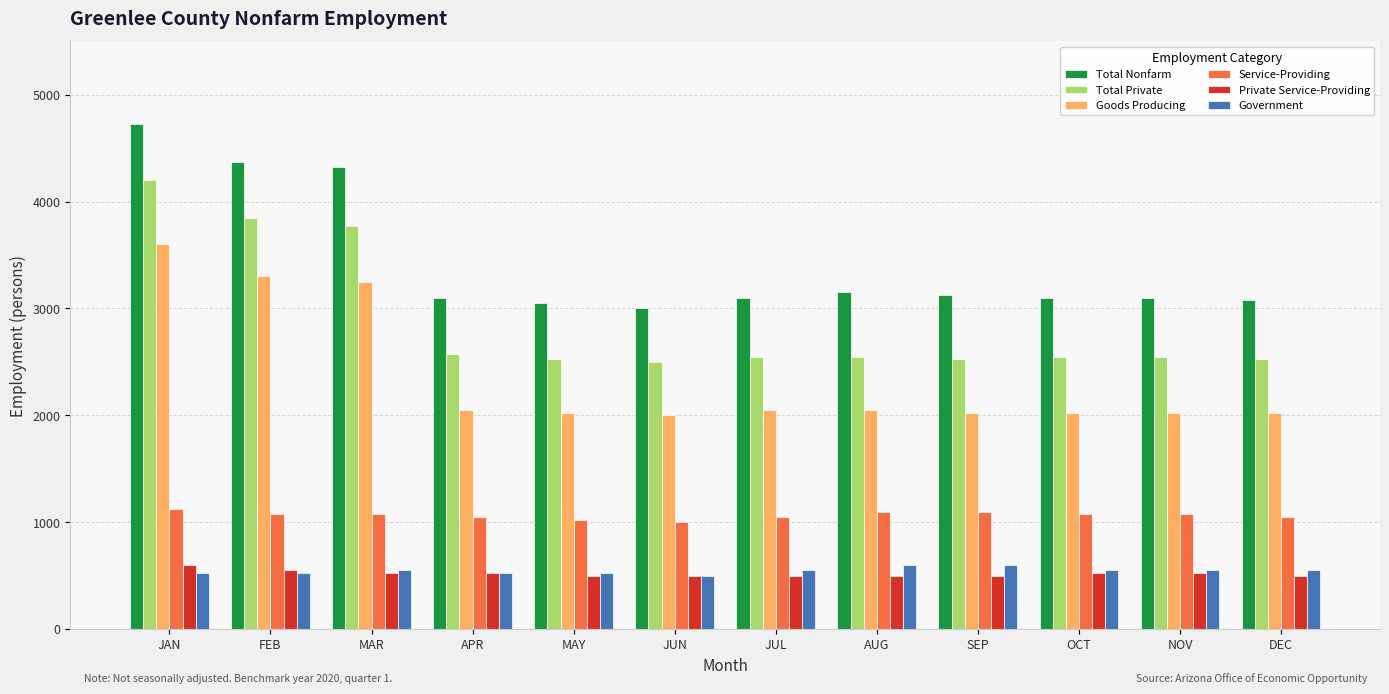

How many groups of bars are there?

12